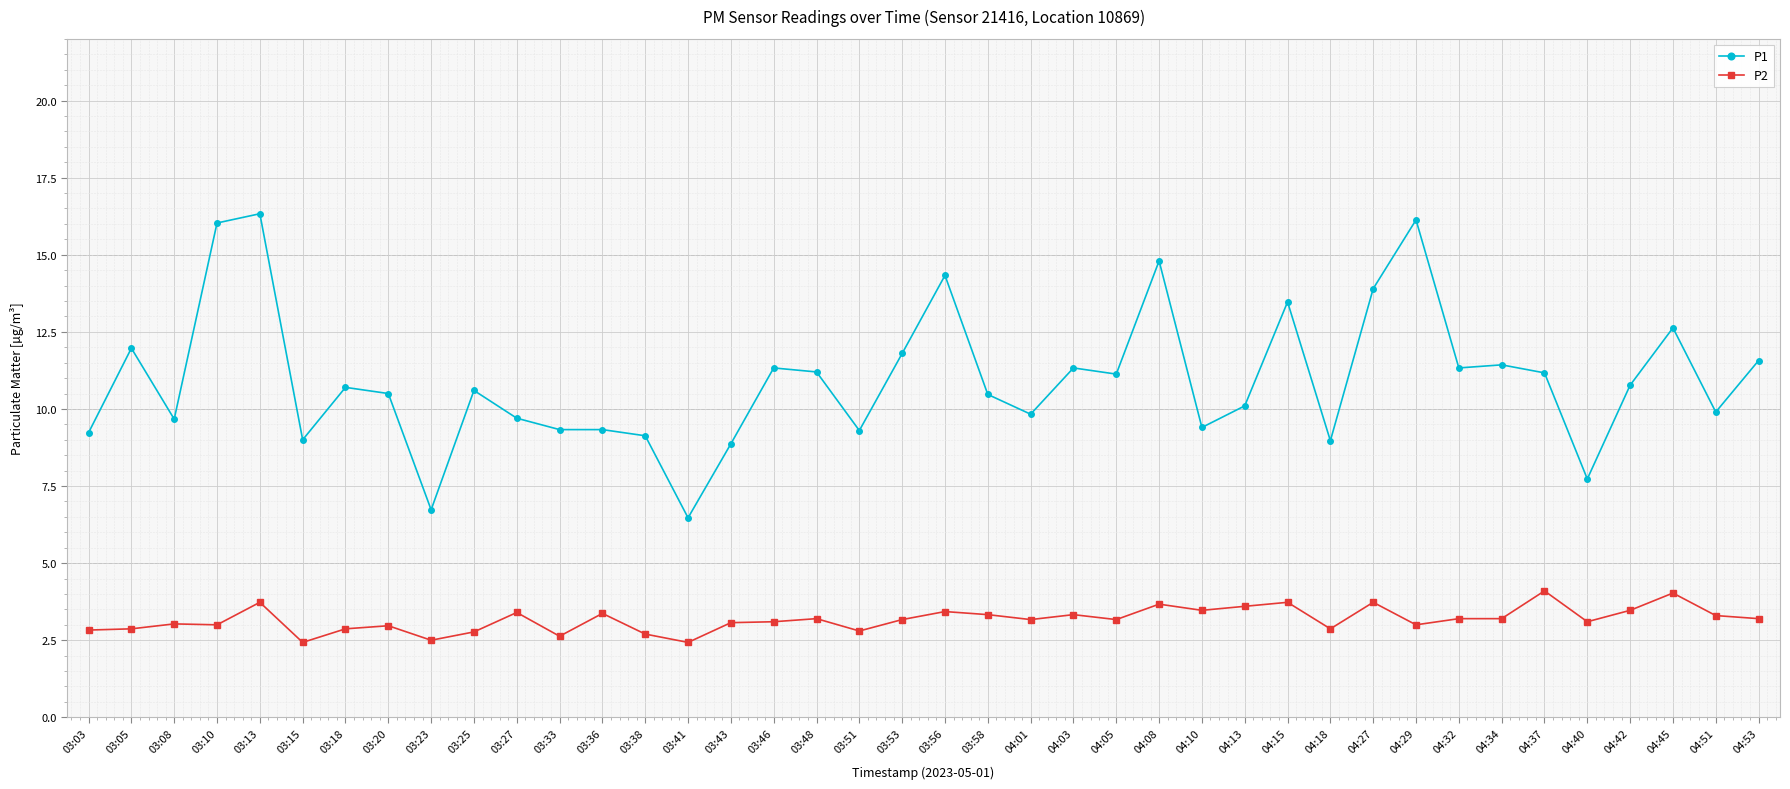

Is this an area chart (filled region under the line)?

No